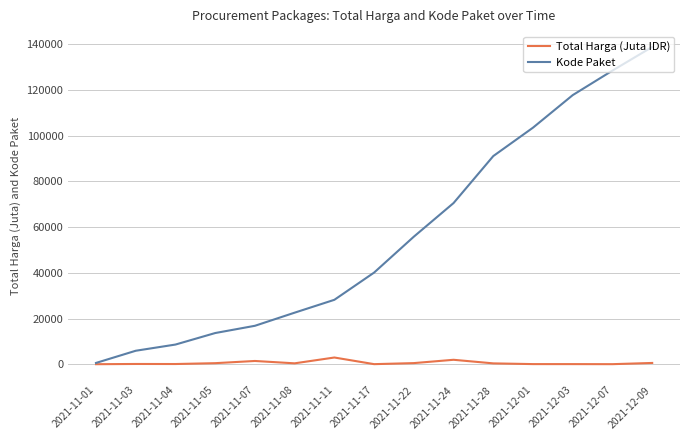

Which series has the largest range (max minus min)?

Kode Paket